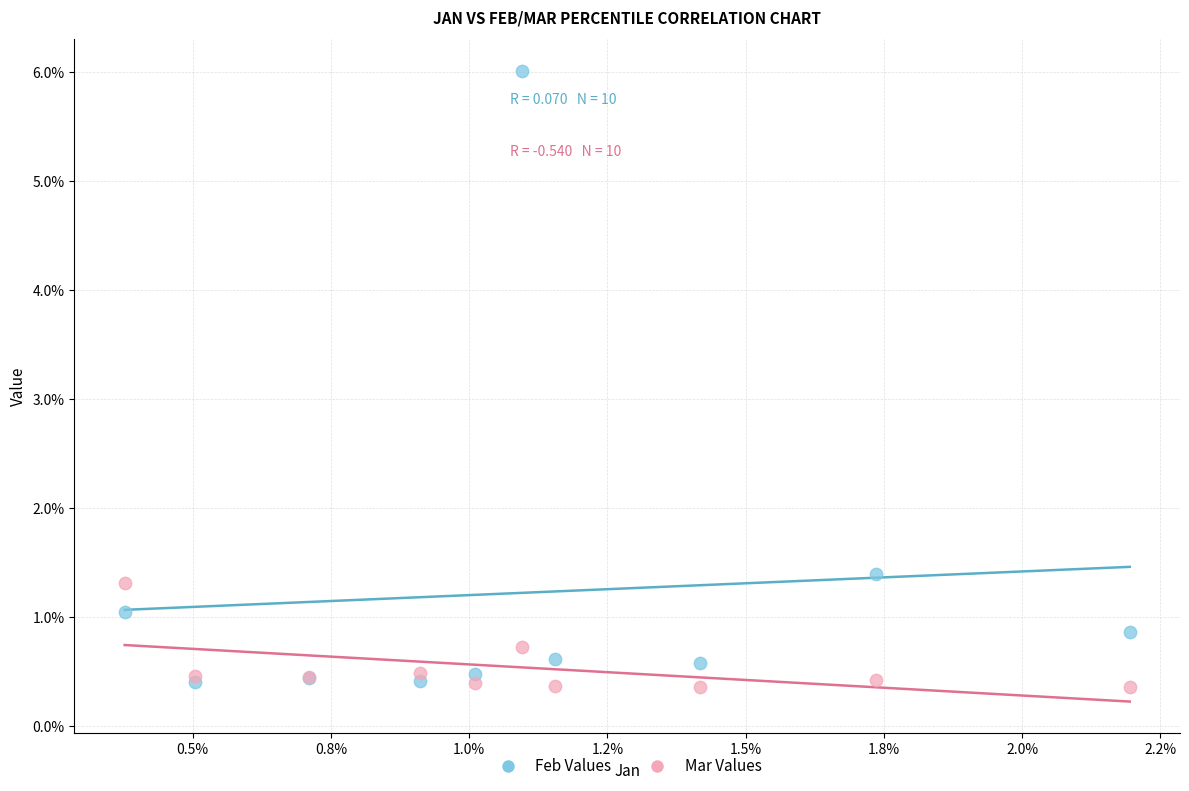

What are all the series names shown in the legend?

Feb Values, Mar Values